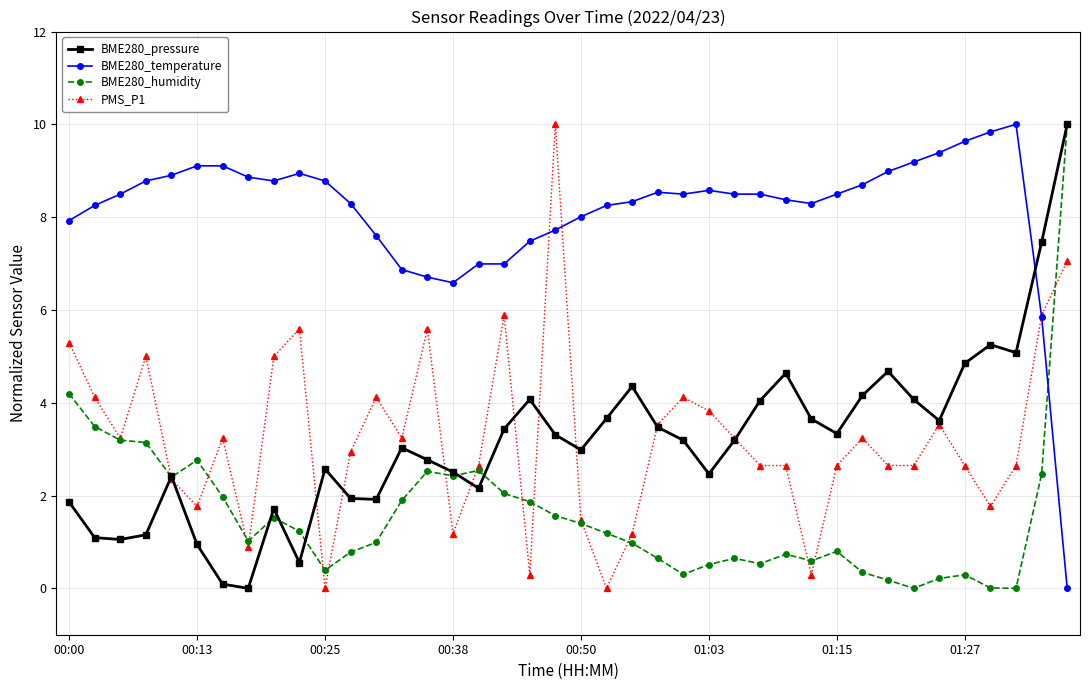

True or false: BME280_pressure has more than 0 points higher than both neighbors.

True